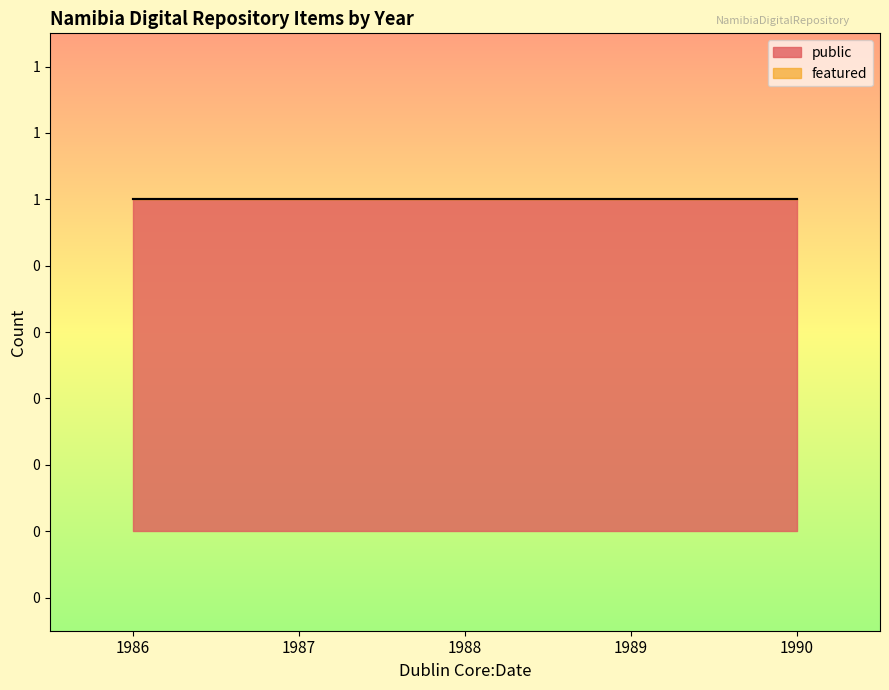

Rank the categories by public value from lowest to highest.

1986, 1987, 1988, 1989, 1990